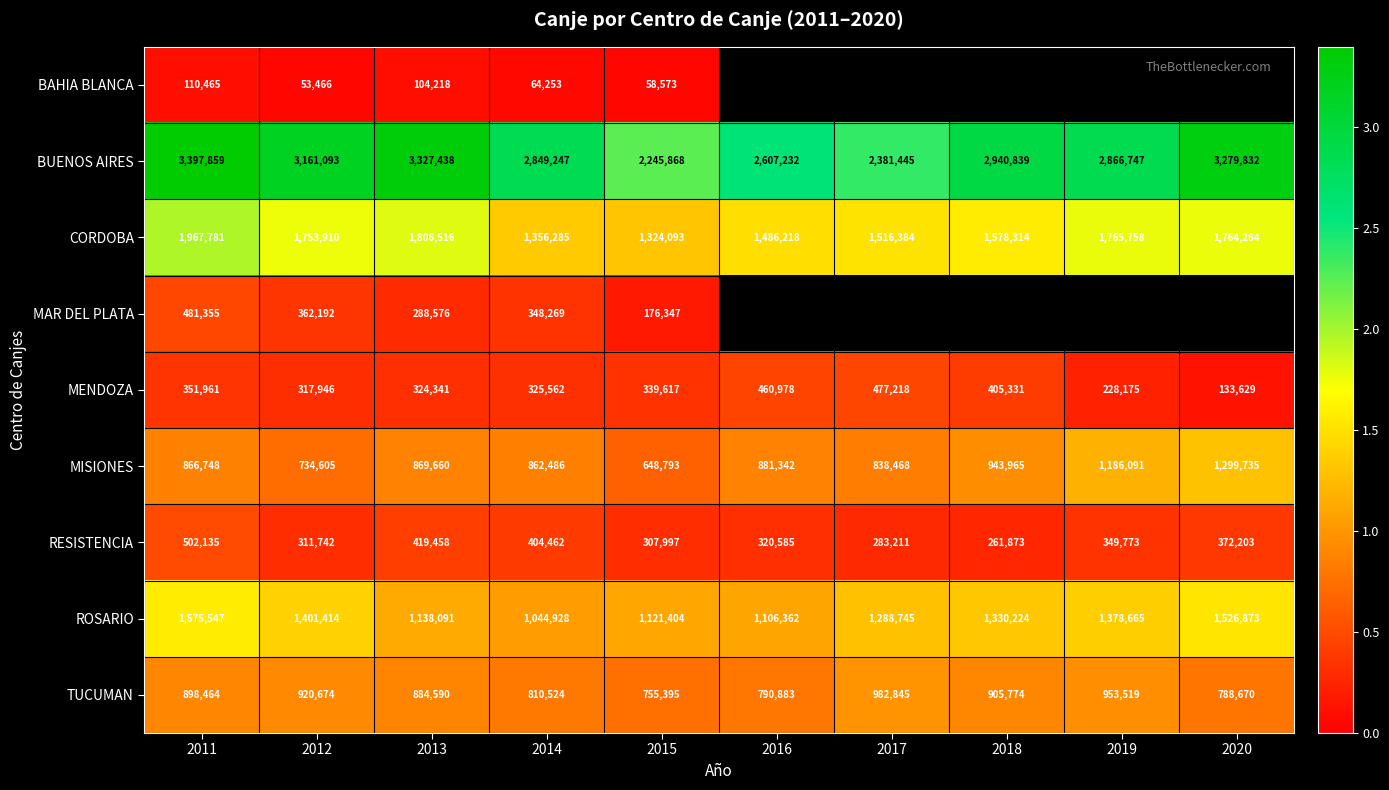

What is the difference between the CORDOBA values at 2012 and 2011?

213871